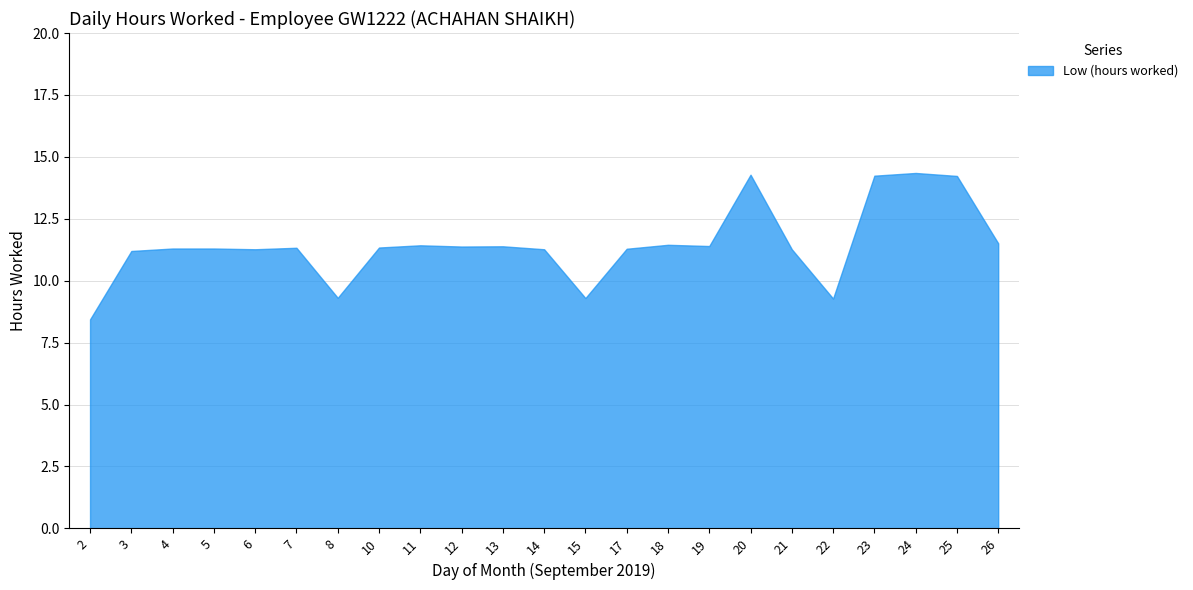

Approximately how many times larger is the value at 15 compared to 6?

0.8